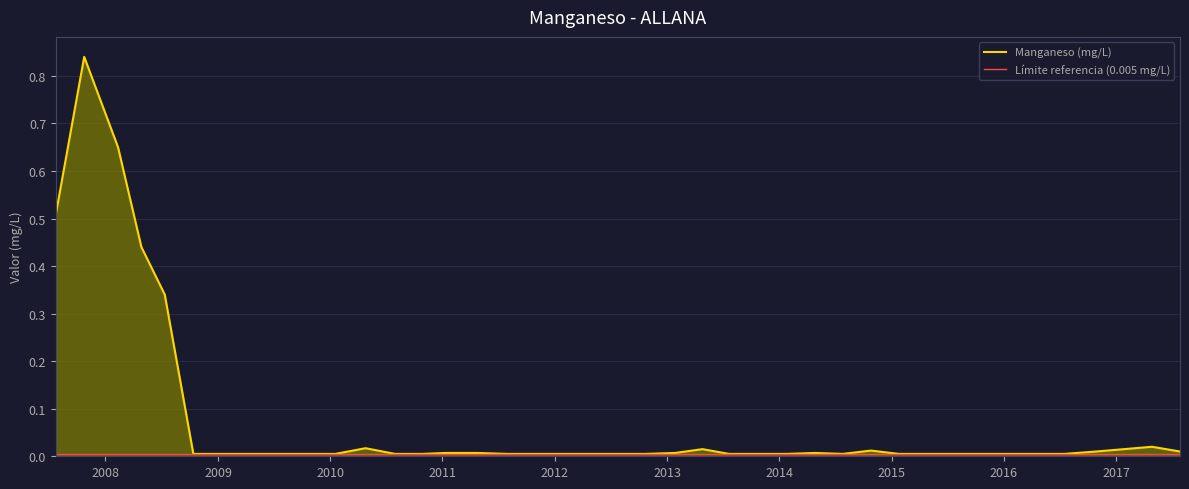

How many lines are shown in the chart?

2